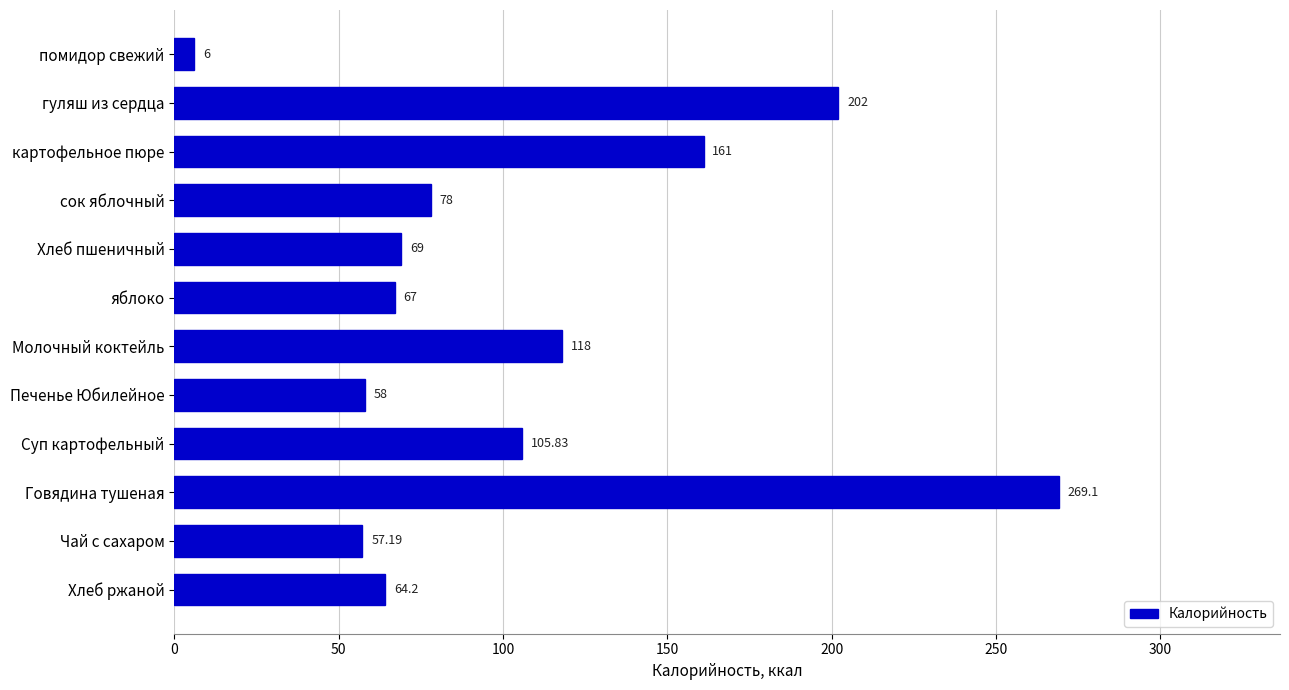

Rank the categories by value from highest to lowest.

Говядина тушеная, гуляш из сердца, картофельное пюре, Молочный коктейль, Суп картофельный, сок яблочный, Хлеб пшеничный, яблоко, Хлеб ржаной, Печенье Юбилейное, Чай с сахаром, помидор свежий